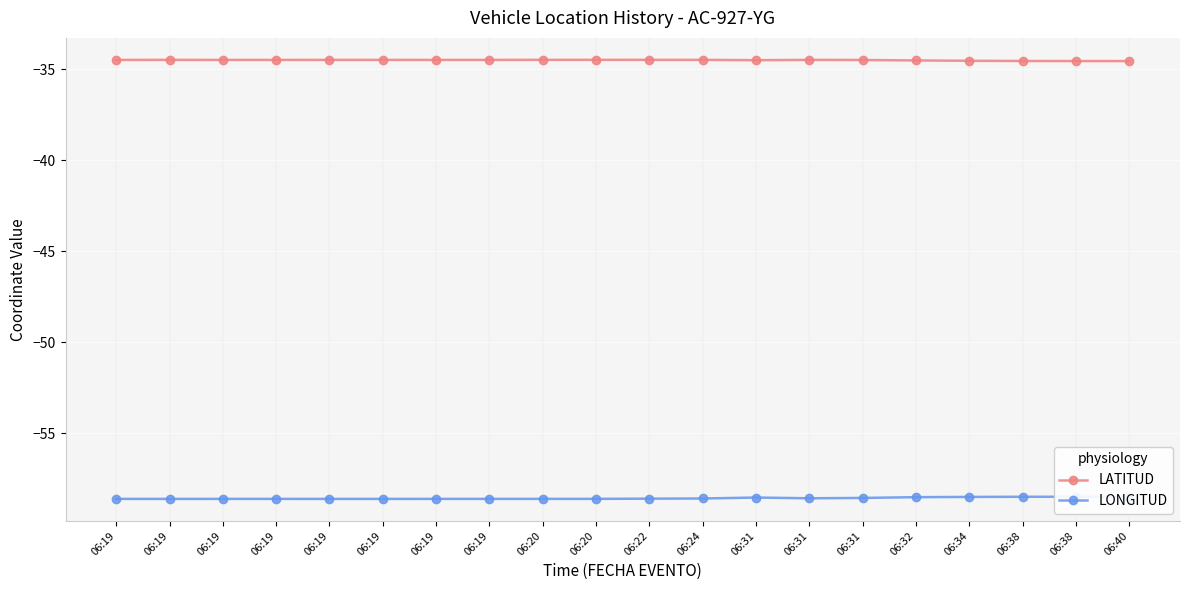

Which category has the highest value in the LATITUD series?

06:20